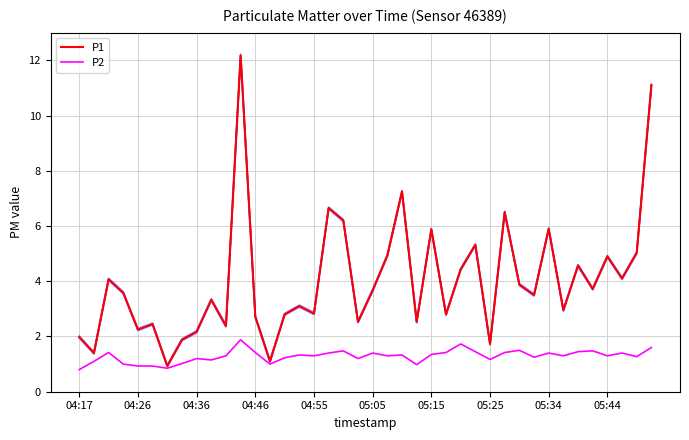

True or false: P2 and P1 cross at least once.

False